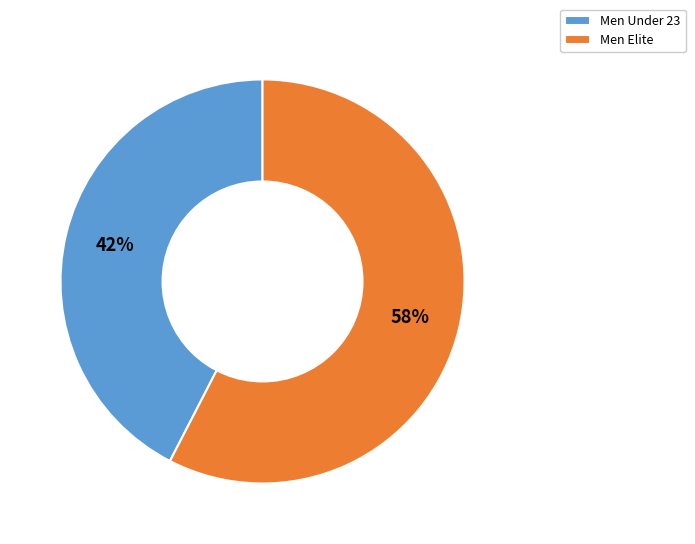

Is there any slice that represents more than half of the pie?

Yes